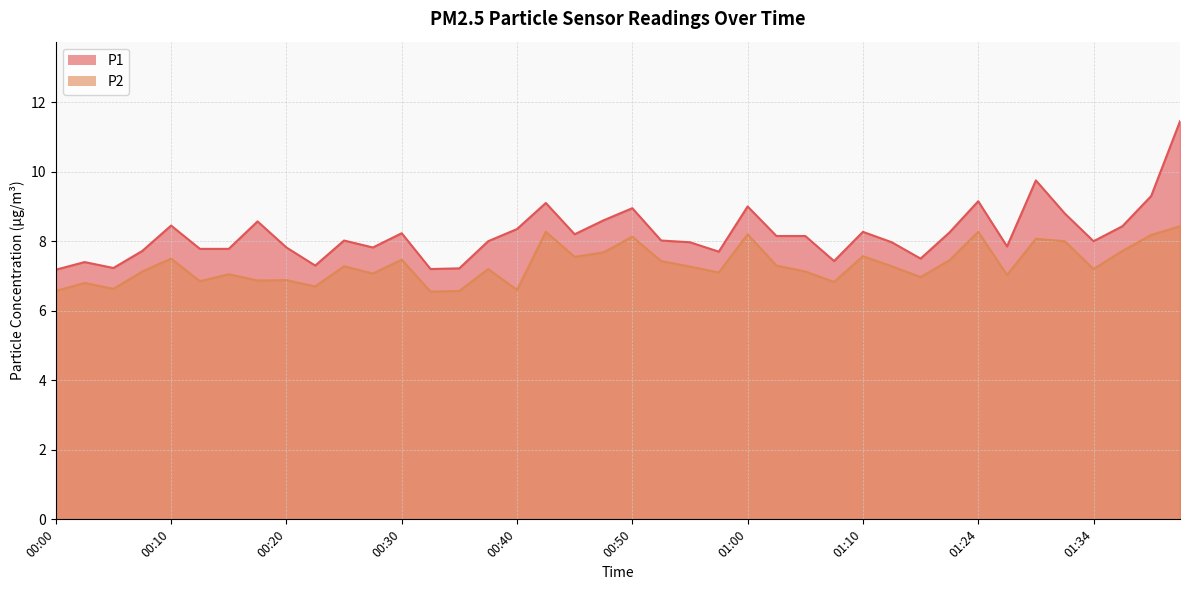

Reading left to right, transcribe all the data shown in this chart.

P1: 7.2	7.4	7.2	7.7	8.4	7.8	7.8	8.6	7.8	7.3	8.0	7.8	8.2	7.2	7.2	8.0	8.3	9.1	8.2	8.6	8.9	8.0	8.0	7.7	9.0	8.2	8.2	7.4	8.3	8.0	7.5	8.2	9.2	7.8	9.8	8.8	8.0	8.4	9.3	11.4
P2: 6.6	6.8	6.6	7.1	7.5	6.8	7.0	6.9	6.9	6.7	7.3	7.1	7.5	6.5	6.6	7.2	6.6	8.3	7.5	7.7	8.1	7.4	7.3	7.1	8.2	7.3	7.1	6.8	7.6	7.3	7.0	7.5	8.3	7.0	8.1	8.0	7.2	7.7	8.2	8.4